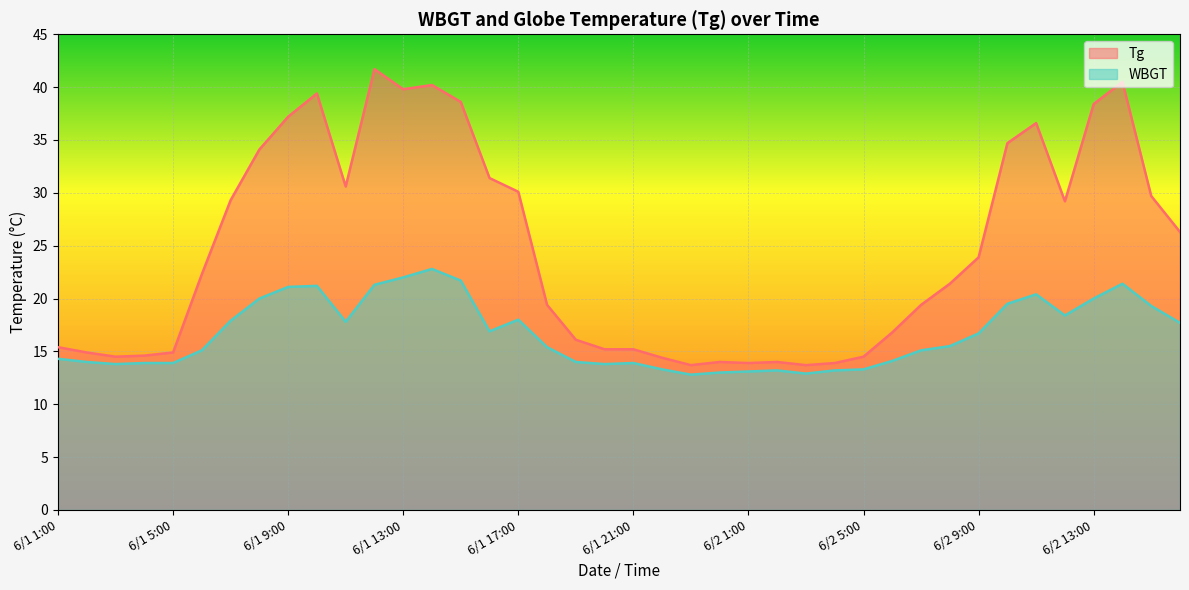

How many distinct data groups are displayed?

2